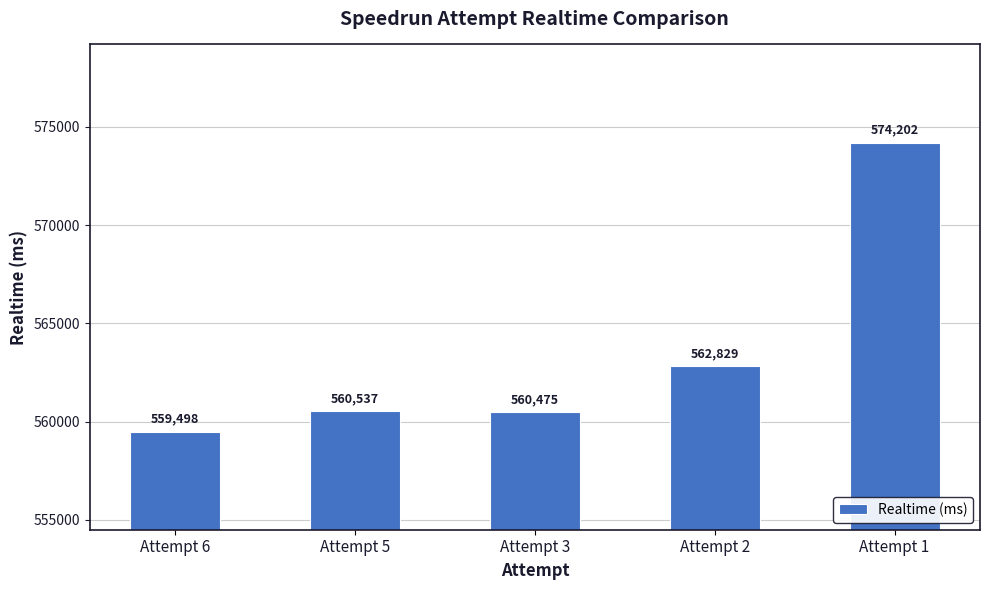

What is the sum of the values at Attempt 5 and Attempt 6?

1120035